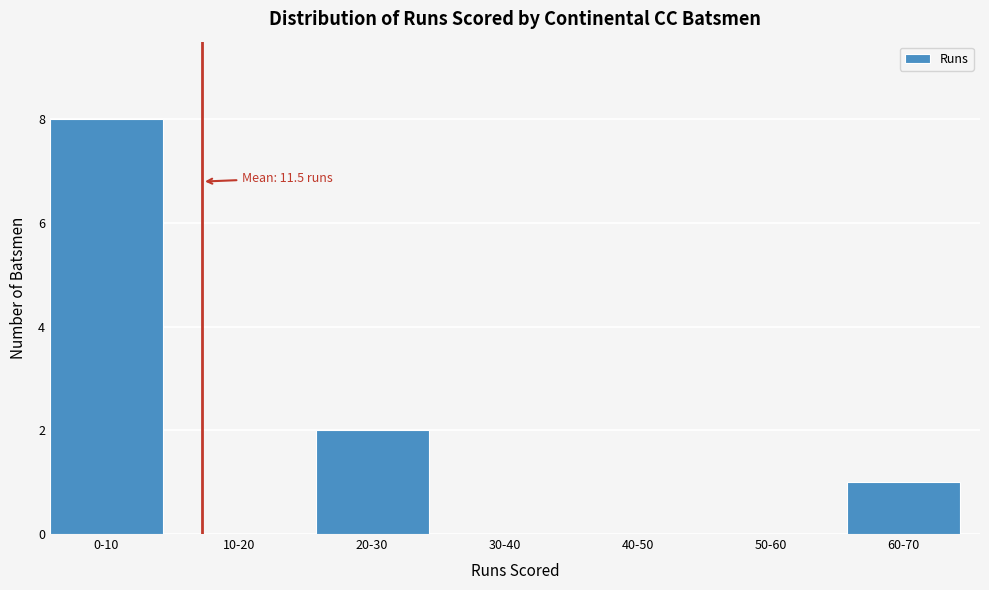

Reading left to right, transcribe all the data shown in this chart.

0-10=8	10-20=0	20-30=2	30-40=0	40-50=0	50-60=0	60-70=1